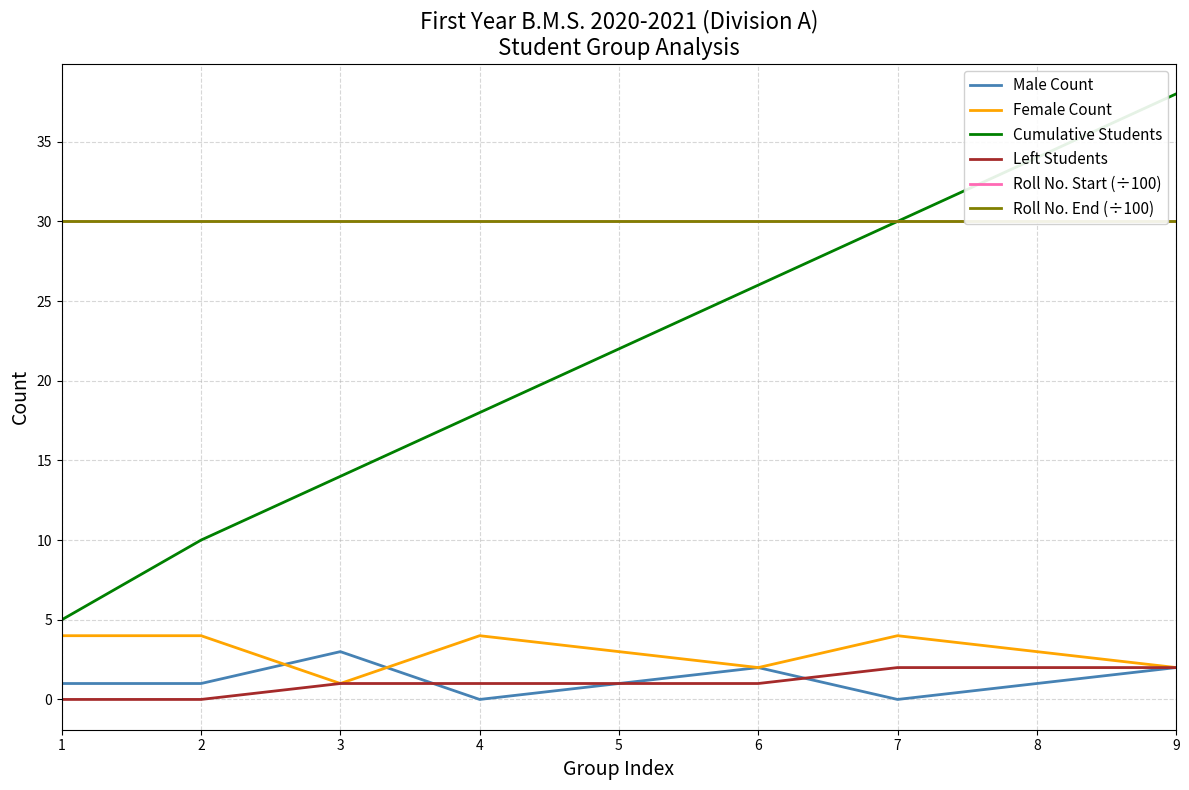

Reading right to left, list all the values displayed in this chart.

Male Count: 2	1	0	2	1	0	3	1	1
Female Count: 2	3	4	2	3	4	1	4	4
Cumulative Students: 38	34	30	26	22	18	14	10	5
Left Students: 2	2	2	1	1	1	1	0	0
Roll No. Start (÷100): 30	30	30	30	30	30	30	30	30
Roll No. End (÷100): 30	30	30	30	30	30	30	30	30